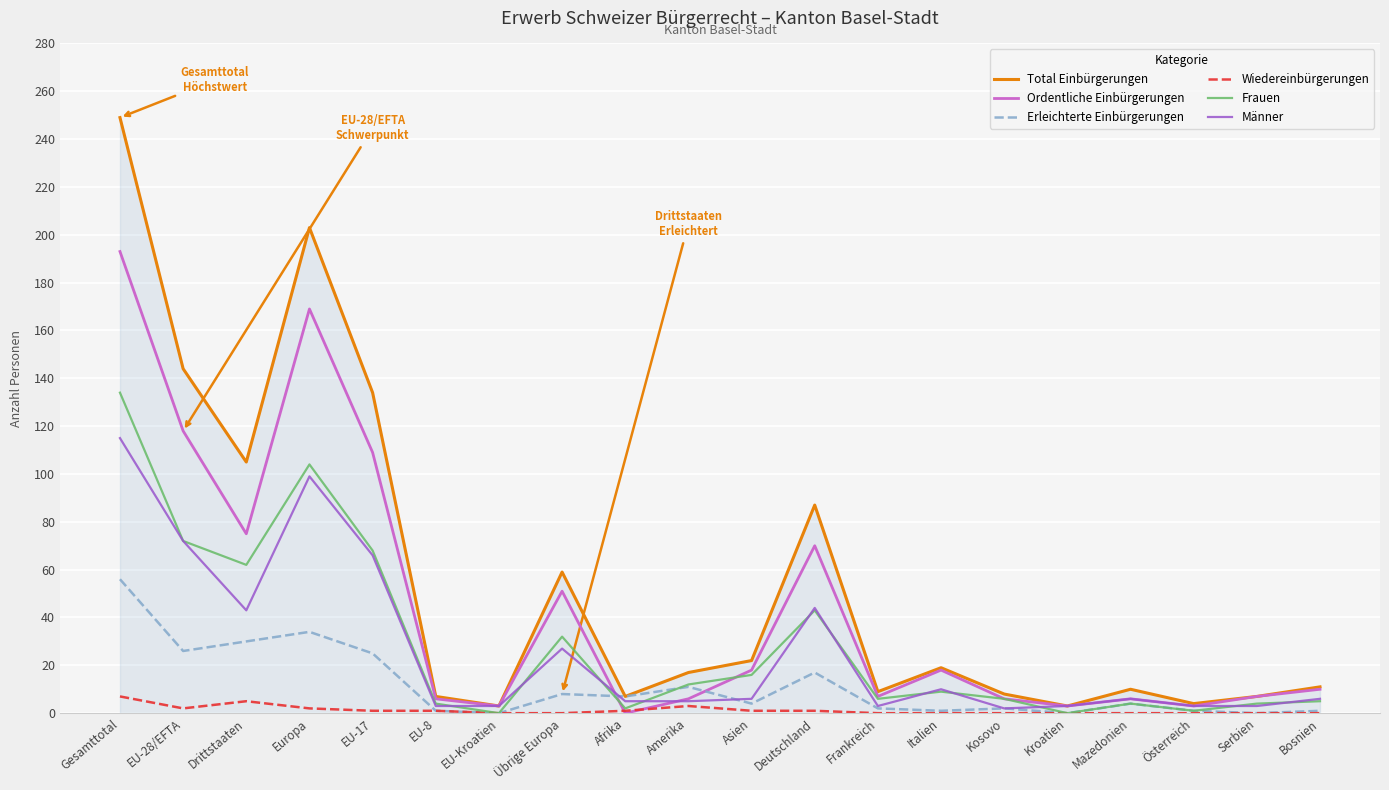

Which series changed the most between Gesamttotal and Asien?

Total Einbürgerungen